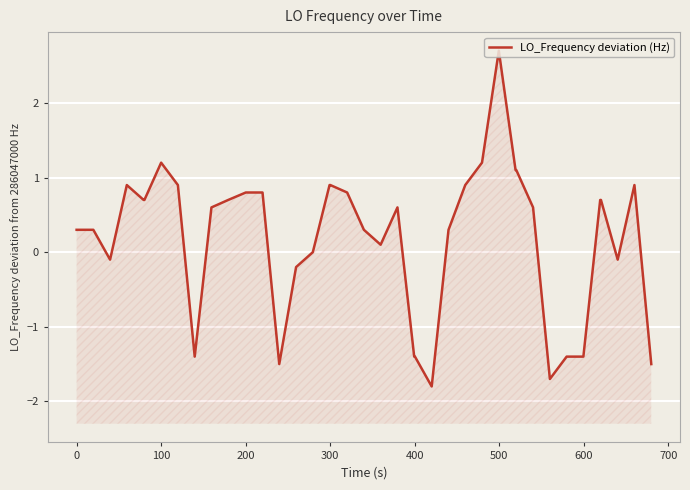

Reading left to right, what are all the values shown in this chart?

0.3	0.3	-0.1	0.9	0.7	0.7	1.2	0.9	-1.4	0.6	0.7	0.8	0.8	-1.5	-0.2	0.0	0.9	0.9	0.8	0.3	0.1	0.6	-1.4	-1.4	-1.8	0.3	0.9	1.2	2.7	1.1	1.1	0.6	-1.7	-1.4	-1.4	0.7	0.7	-0.1	0.9	-1.5